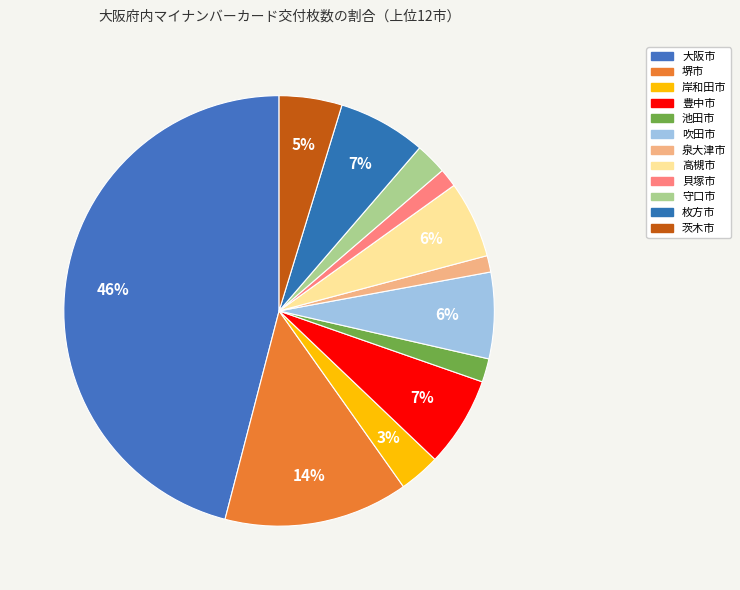

How many slices are in this pie chart?

12